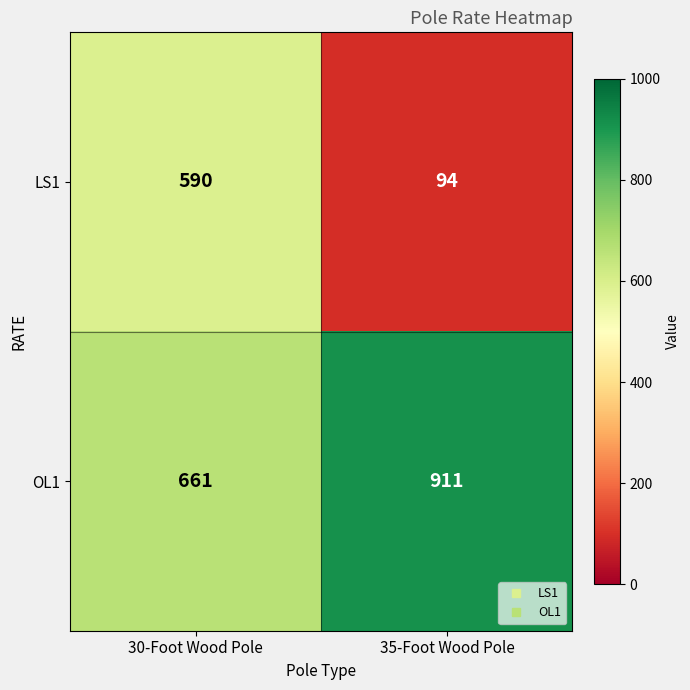

Count the number of categories in the chart.

2